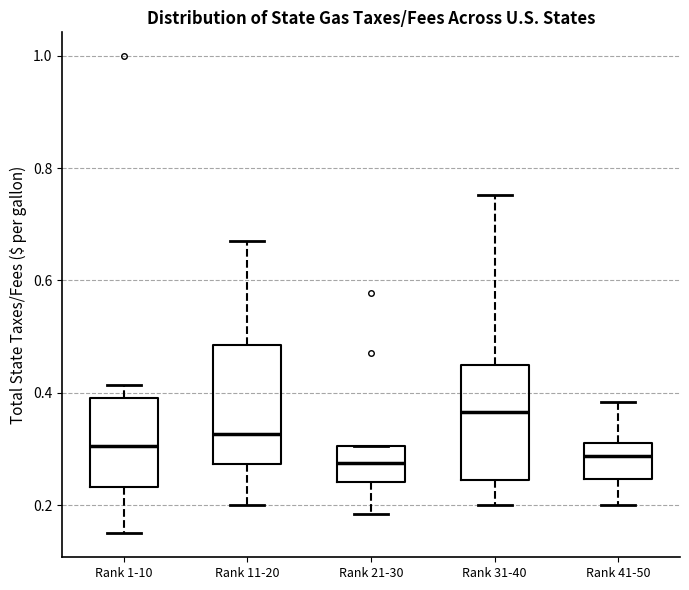

Reading left to right, transcribe this box plot: for each box, give where its median line is, the range the box spans, and where its two whiskers end, as read against the y-axis. The values are not printed on the chart, so give them approximately, as read against the axis.

Rank 1-10: median 0.30, box 0.24 to 0.40, whiskers 0.14 to 0.42
Rank 11-20: median 0.32, box 0.28 to 0.48, whiskers 0.20 to 0.68
Rank 21-30: median 0.28, box 0.24 to 0.30, whiskers 0.18 to 0.30
Rank 31-40: median 0.36, box 0.24 to 0.44, whiskers 0.20 to 0.76
Rank 41-50: median 0.28, box 0.24 to 0.32, whiskers 0.20 to 0.38